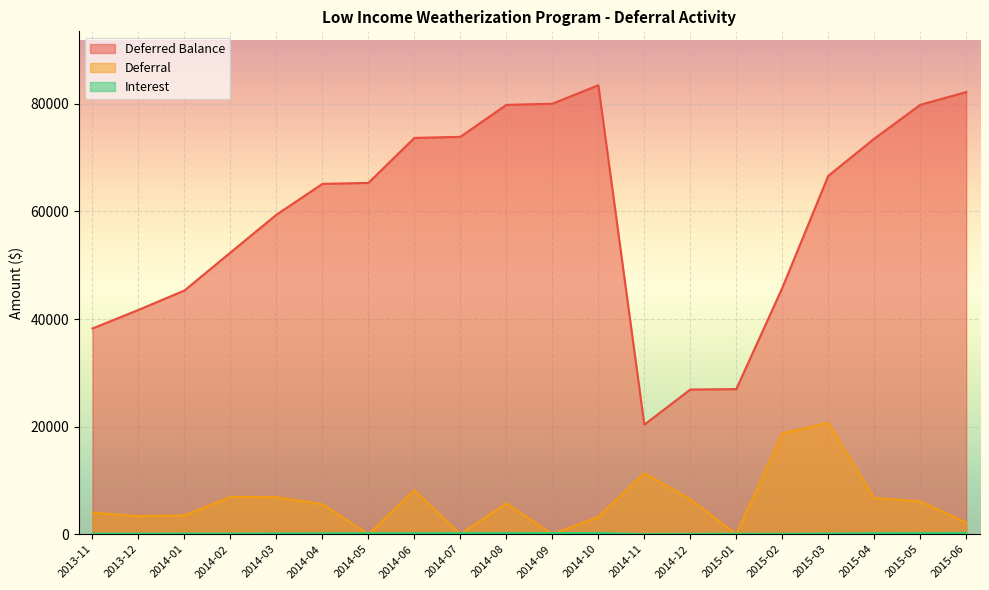

At which label does Deferred Balance first exceed 65306?

2014-05